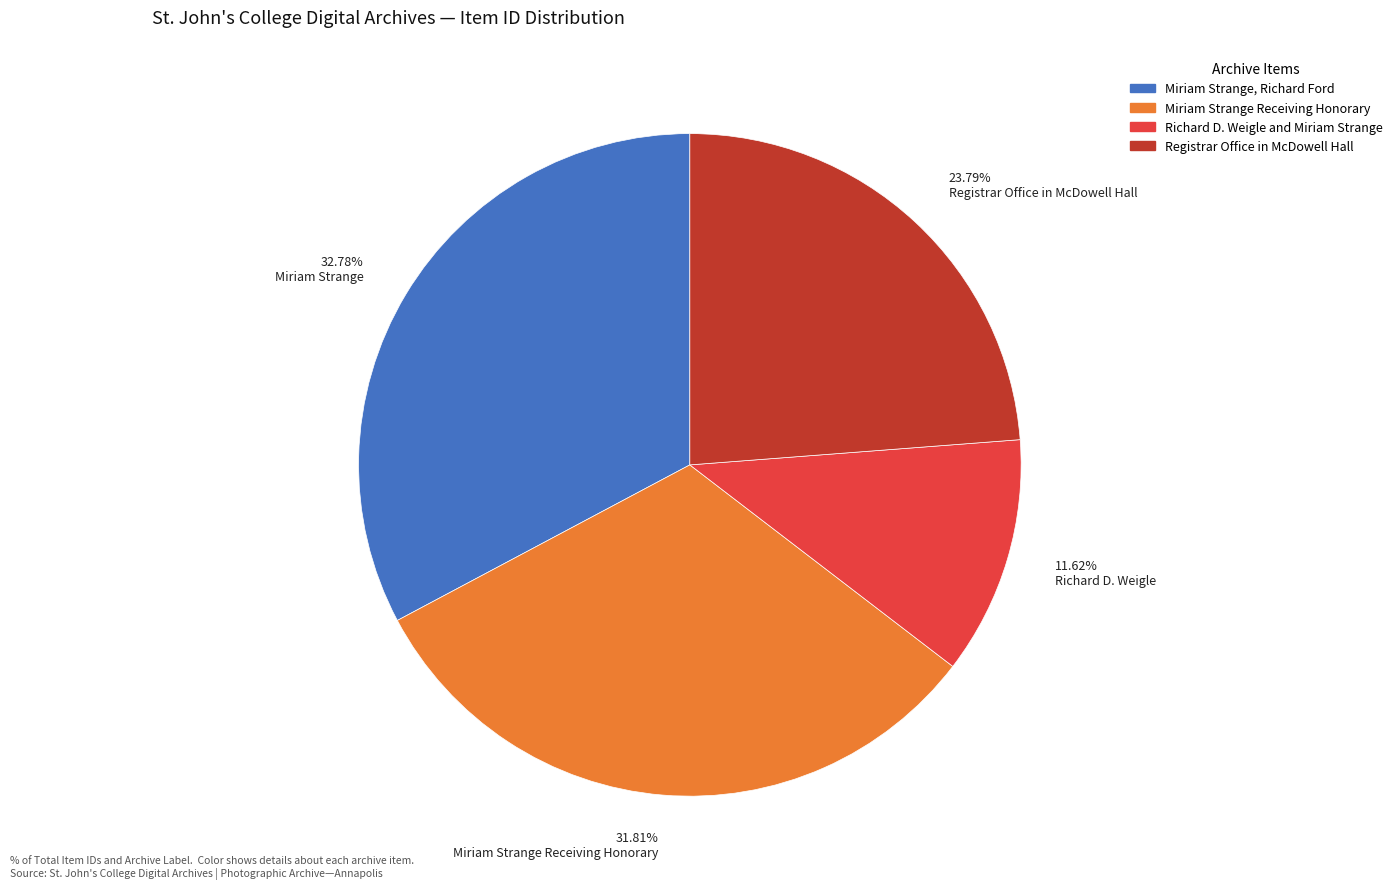

Count the number of slices in the pie.

4